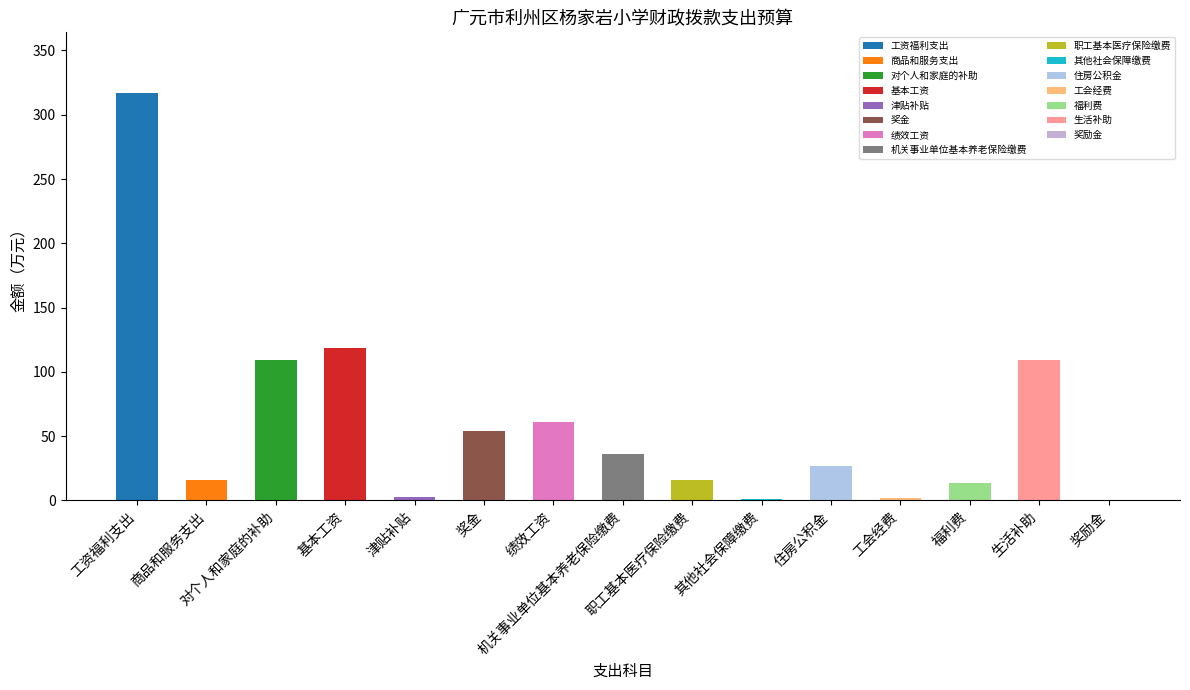

Is it true that the value at 其他社会保障缴费 is 1.4?

True